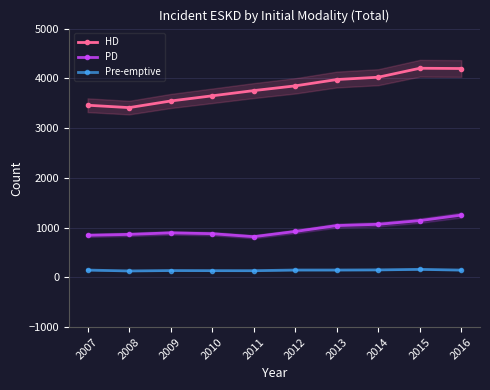

Does the chart display data point markers on the line(s)?

Yes